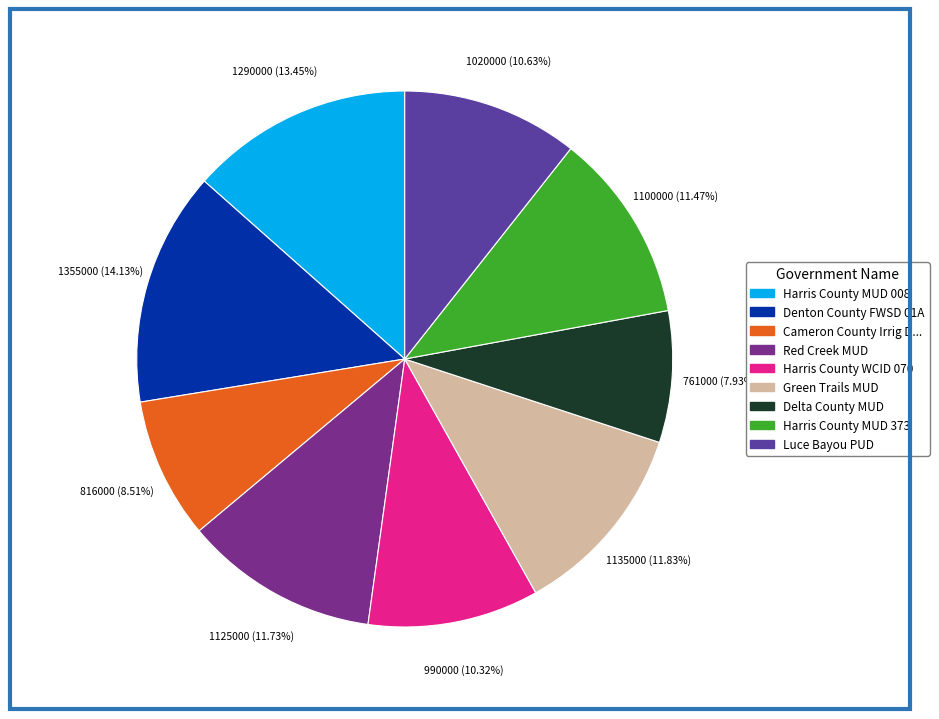

Is there a majority slice in this chart?

No